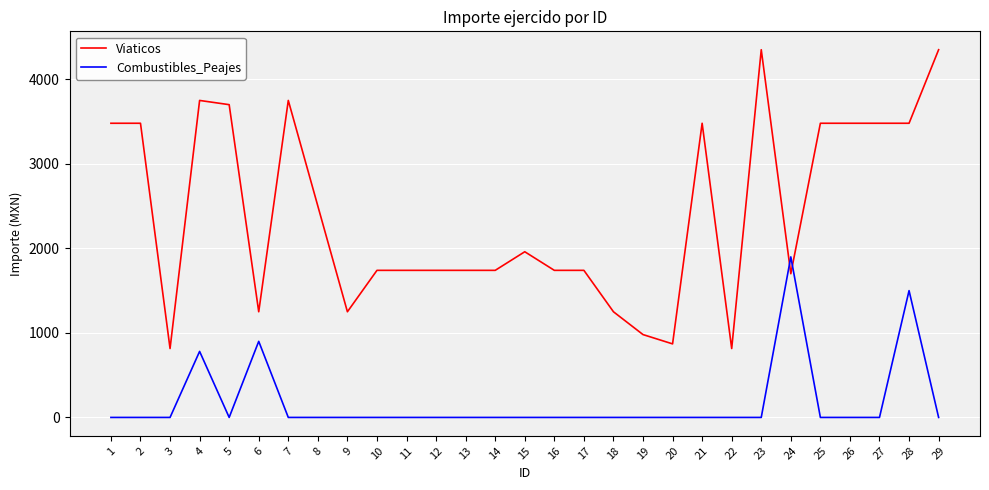

What is the highest value of the Combustibles_Peajes series?

1899.2